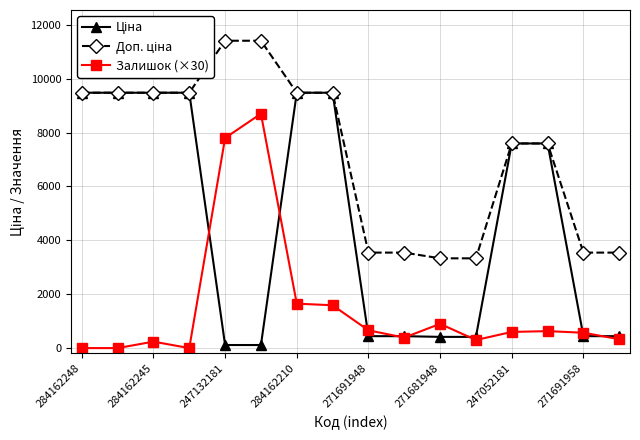

True or false: Залишок (×30) has more than 0 points higher than both neighbors.

True